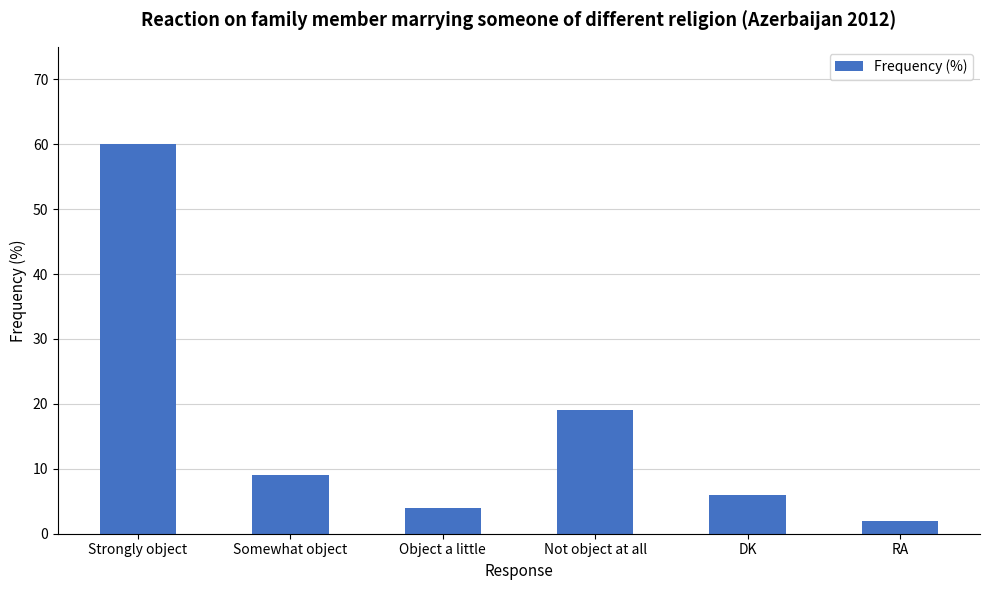

Reading left to right, what are all the values shown in this chart?

Strongly object=60	Somewhat object=9	Object a little=4	Not object at all=19	DK=6	RA=2